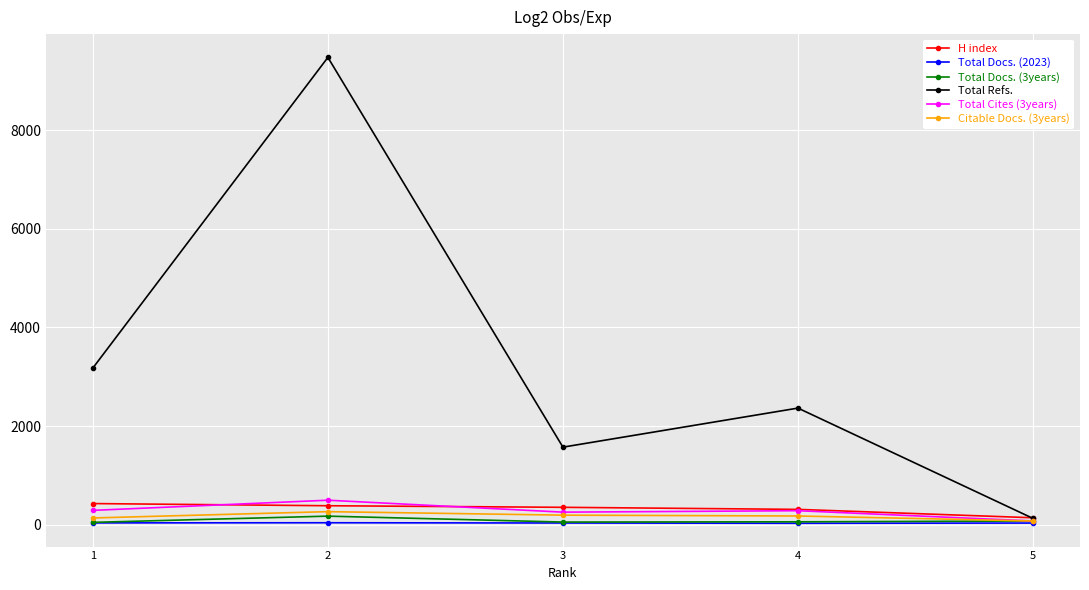

How many interior local valleys does the Total Refs. series have?

1